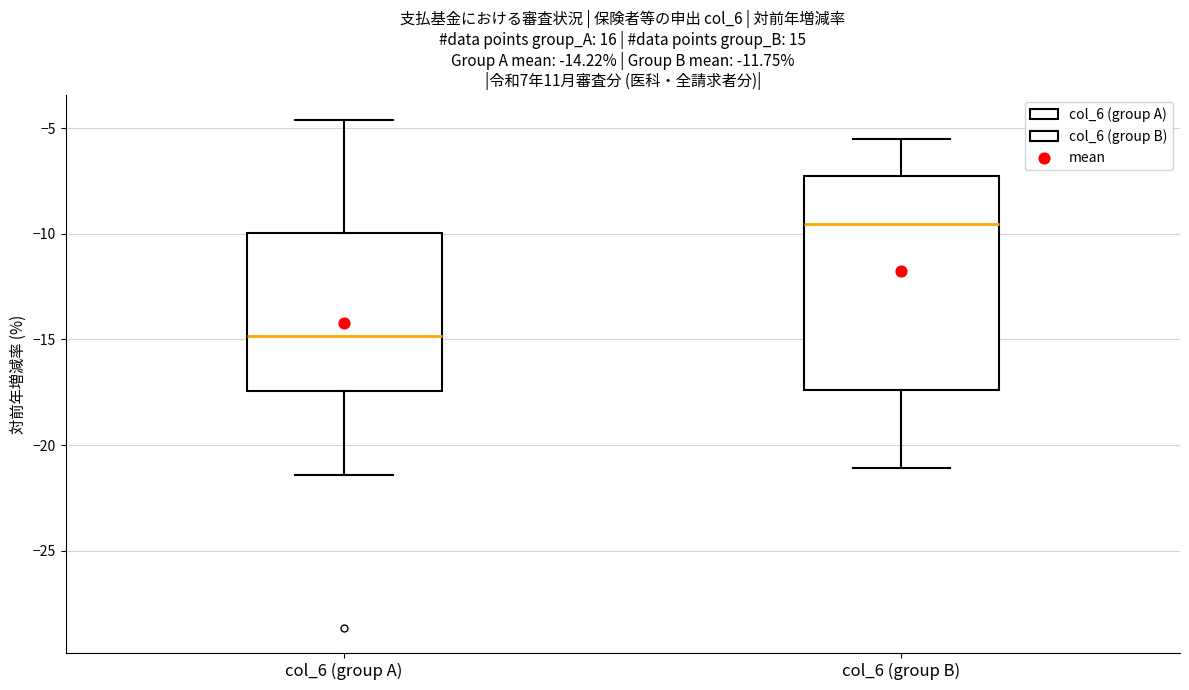

Which box is the tallest, from its lower edge to its upper edge?

col_6 (group B)